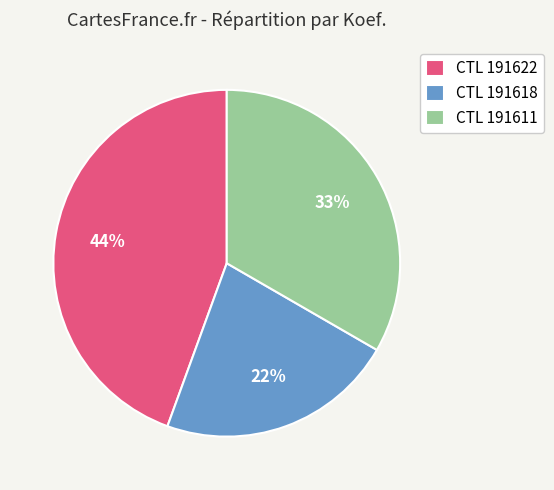

How many slices are in this pie chart?

3